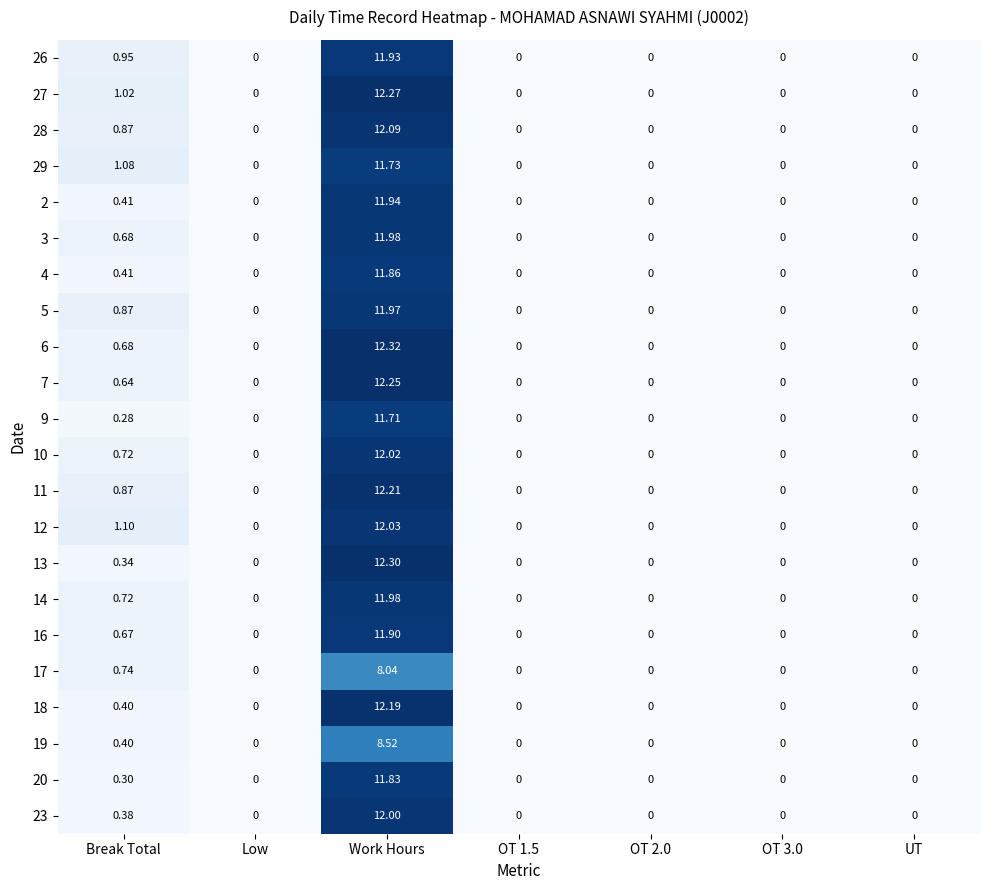

Is the value of 10 at Work Hours greater than the value of 11 at Break Total?

Yes